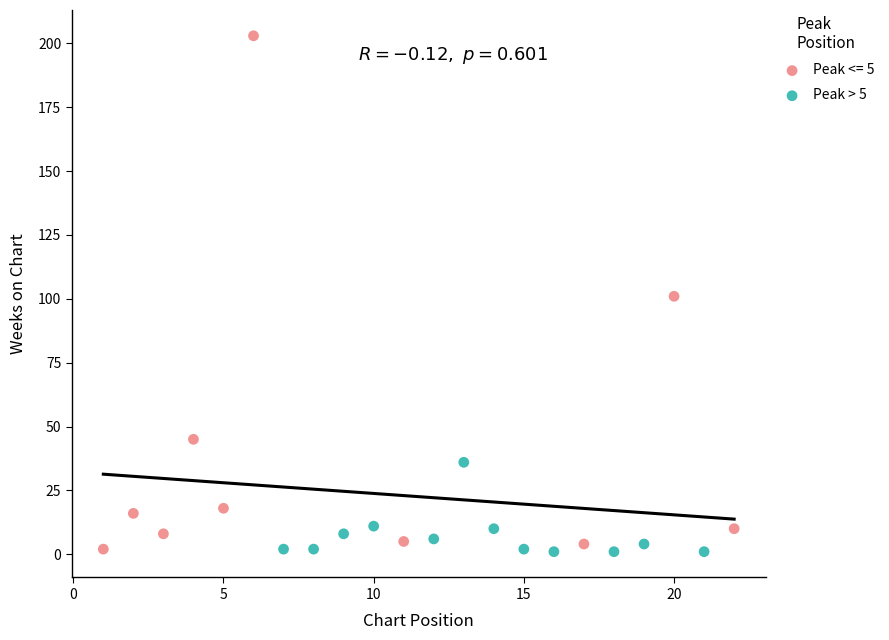

Which series has the widest spread of Y values?

Peak <= 5